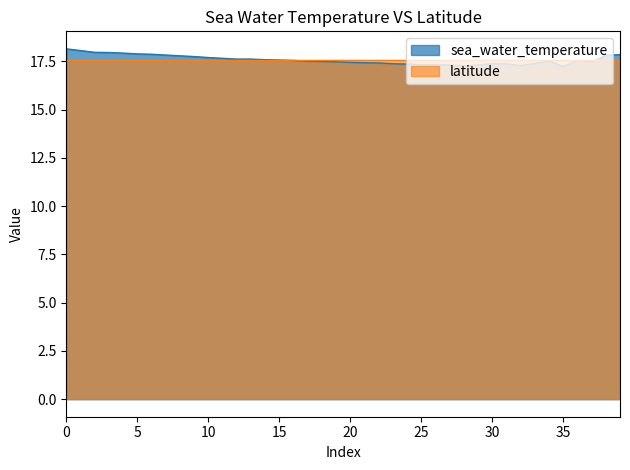

What is the lowest value of the latitude series?

17.6